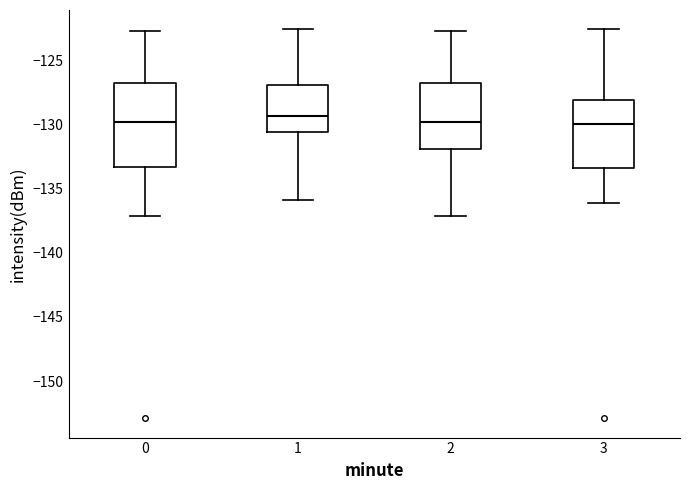

Reading left to right, read every box against the y-axis: the position of its median line, the range the box covers, and the ends of its whiskers. The values are not printed on the chart, so give them approximately, as read against the axis.

0: median -130.0, box -133.5 to -127.0, whiskers -137.0 to -122.5
1: median -129.5, box -130.5 to -127.0, whiskers -136.0 to -122.5
2: median -130.0, box -132.0 to -127.0, whiskers -137.0 to -122.5
3: median -130.0, box -133.5 to -128.0, whiskers -136.0 to -122.5